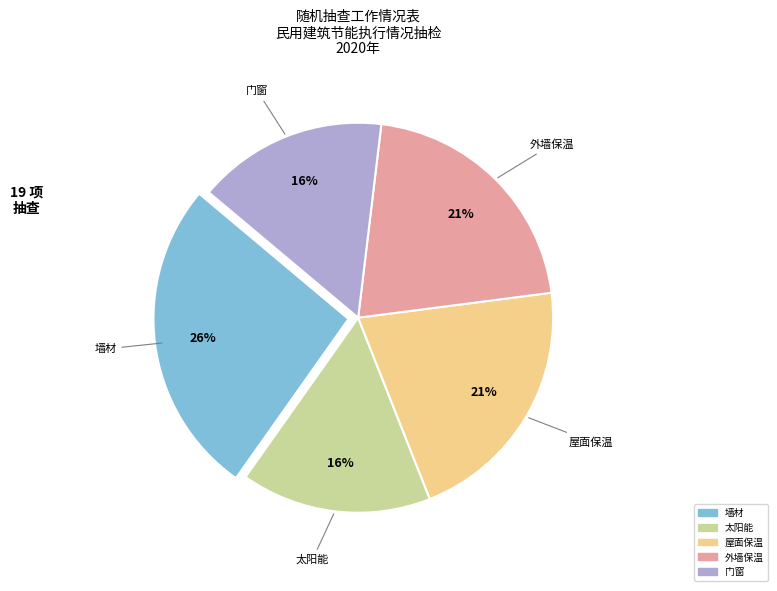

Is it true that 屋面保温 is 34% of the pie?

False